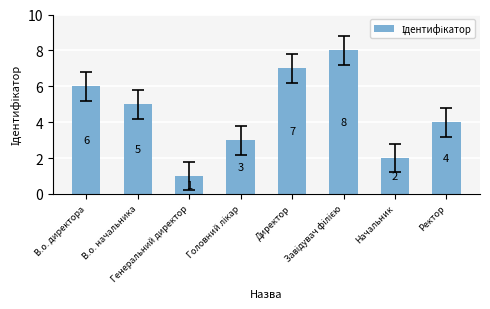

Count the values in the range 3 to 7.

5